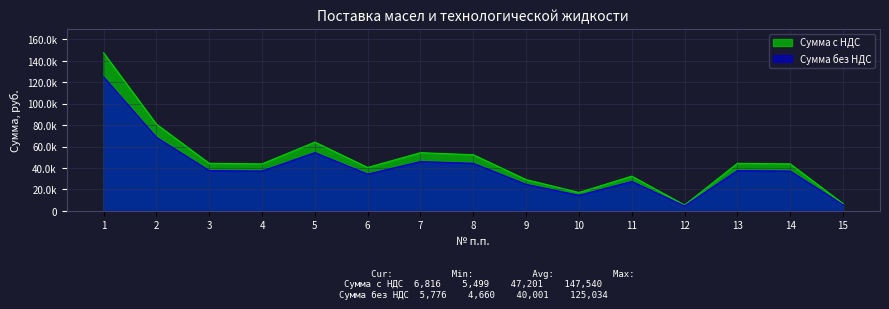

Does the chart display data point markers on the line(s)?

No